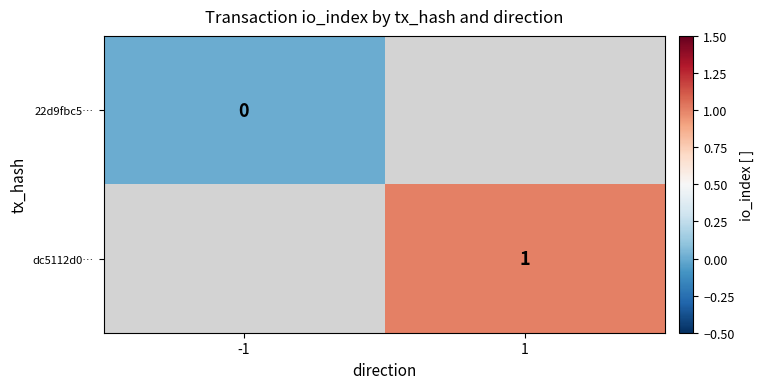

Is it true that dc5112d0… equals 1 at 1?

True